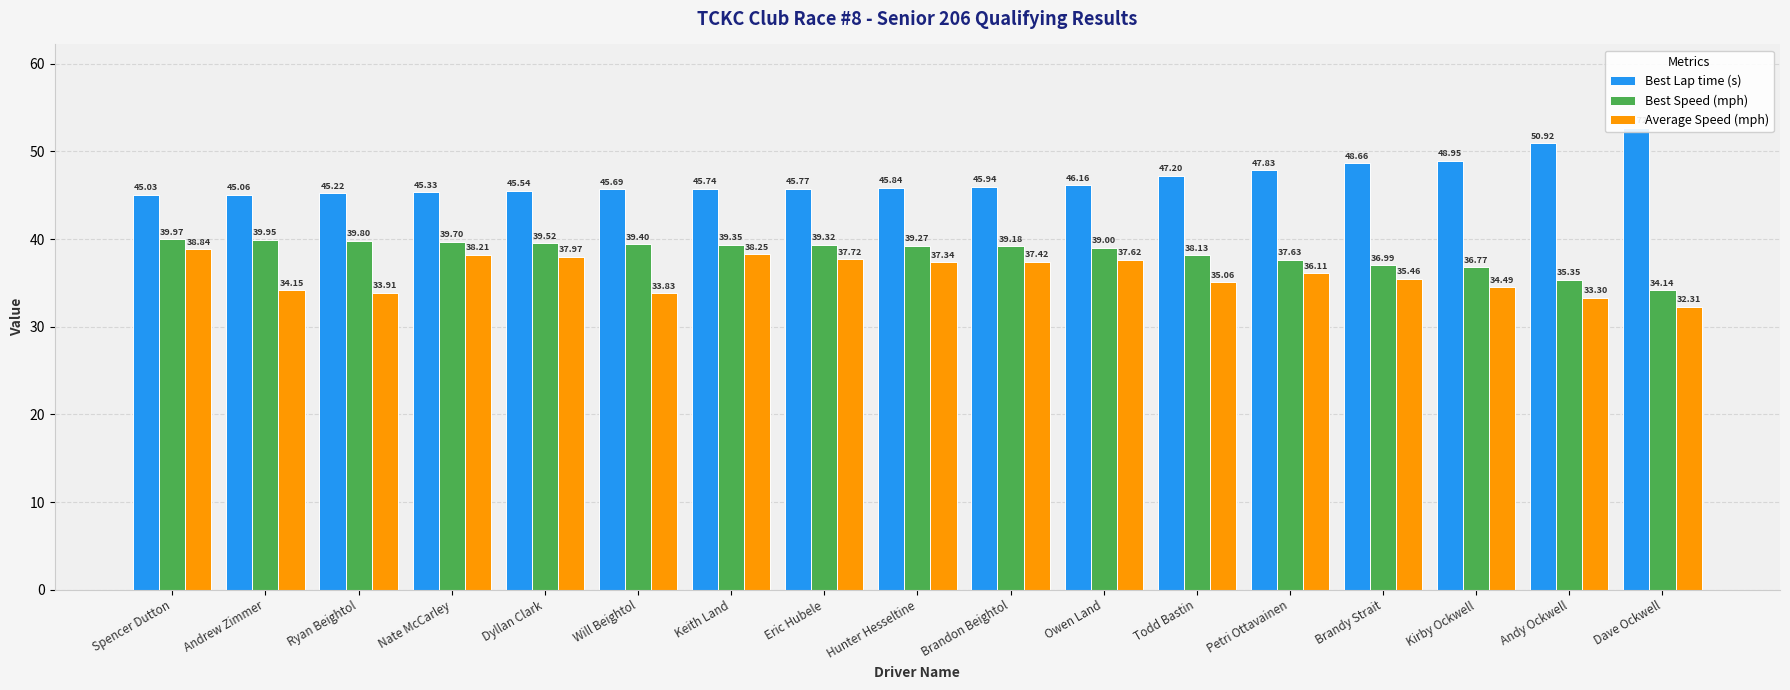

Which series changed the most between Ryan Beightol and Petri Ottavainen?

Best Lap time (s)